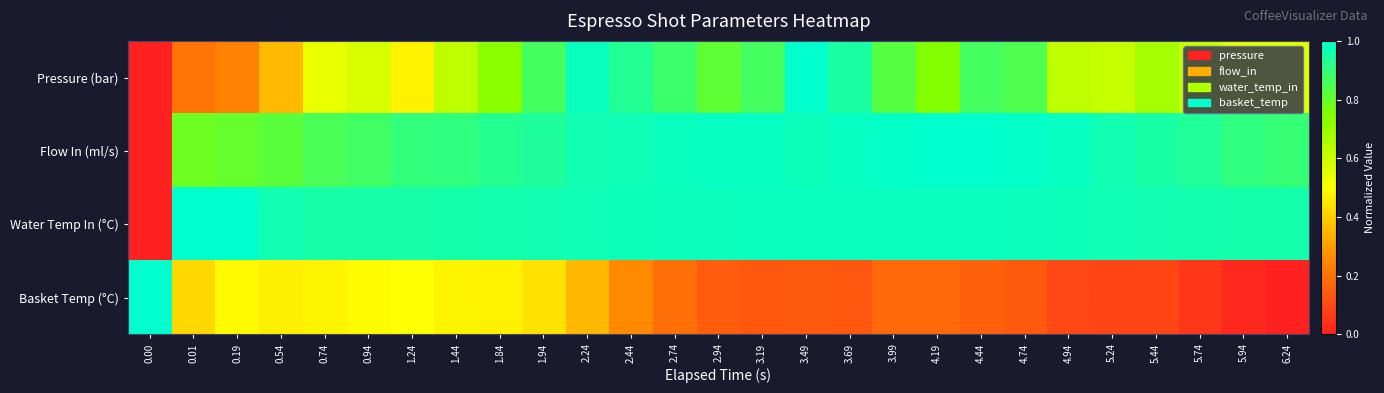

What is the difference between the highest and lowest values at 5.94?

0.9